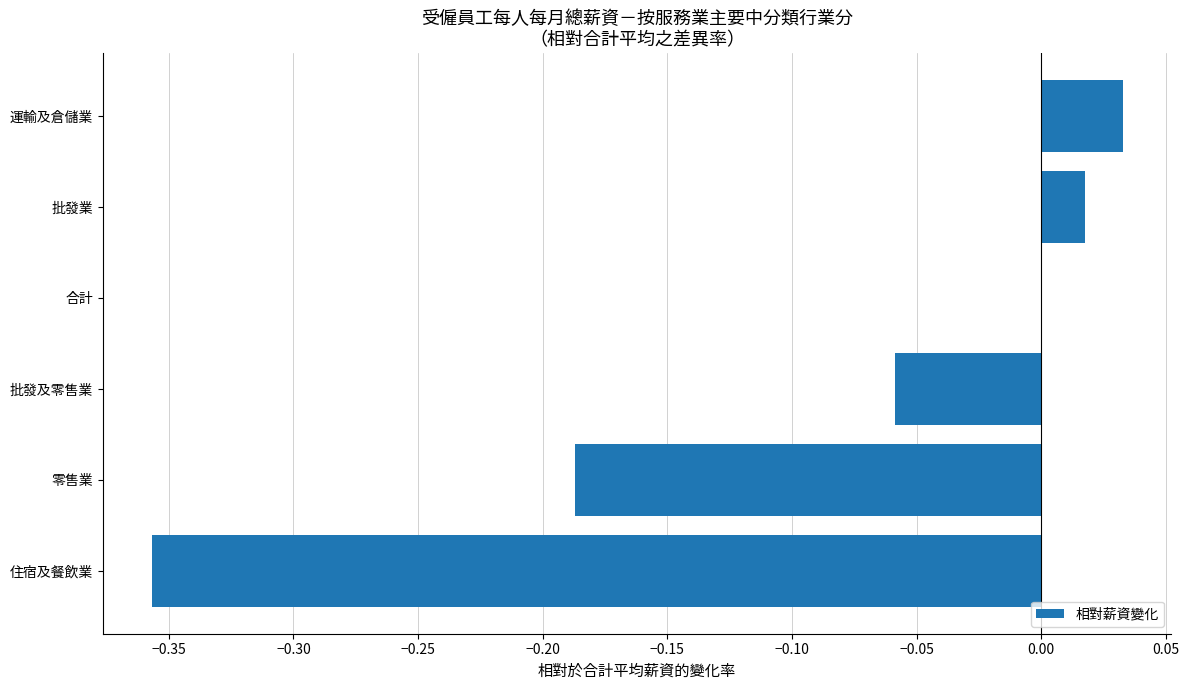

Which label corresponds to the largest value in the chart?

運輸及倉儲業